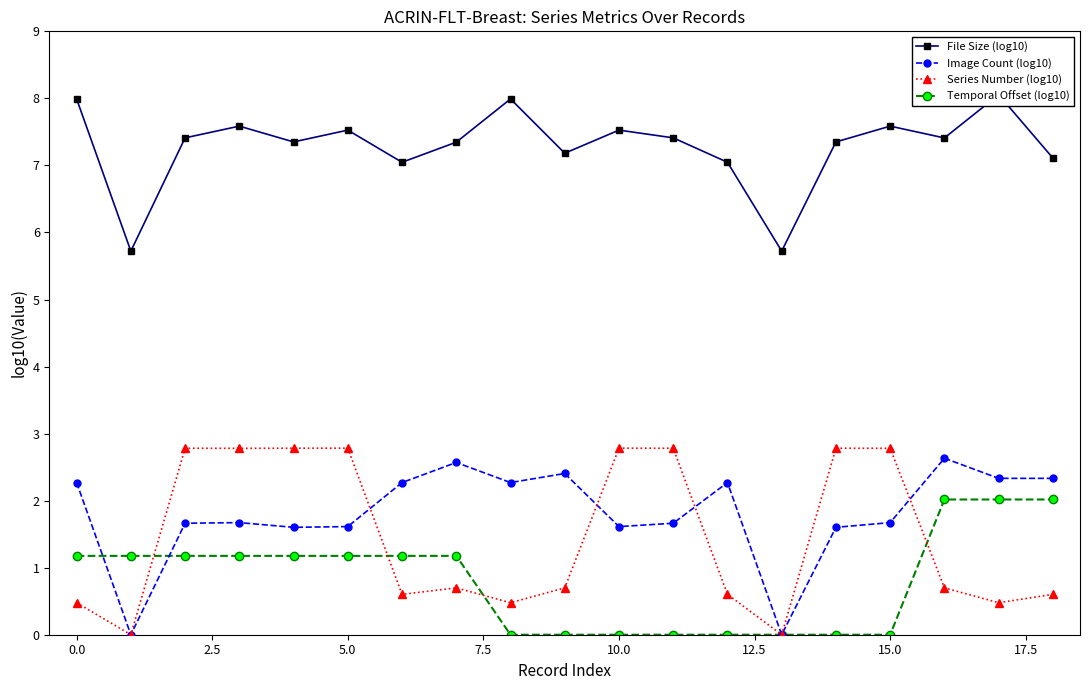

How many lines are shown in the chart?

4